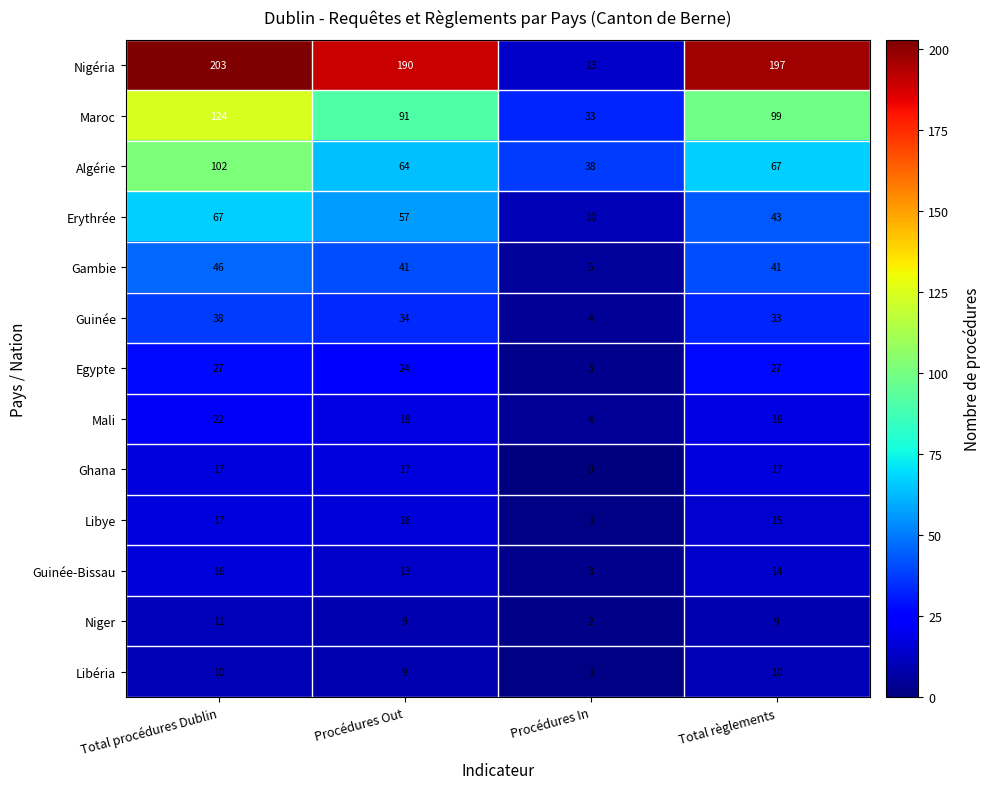

The value of Ghana at Procédures Out is 17. True or false?

True